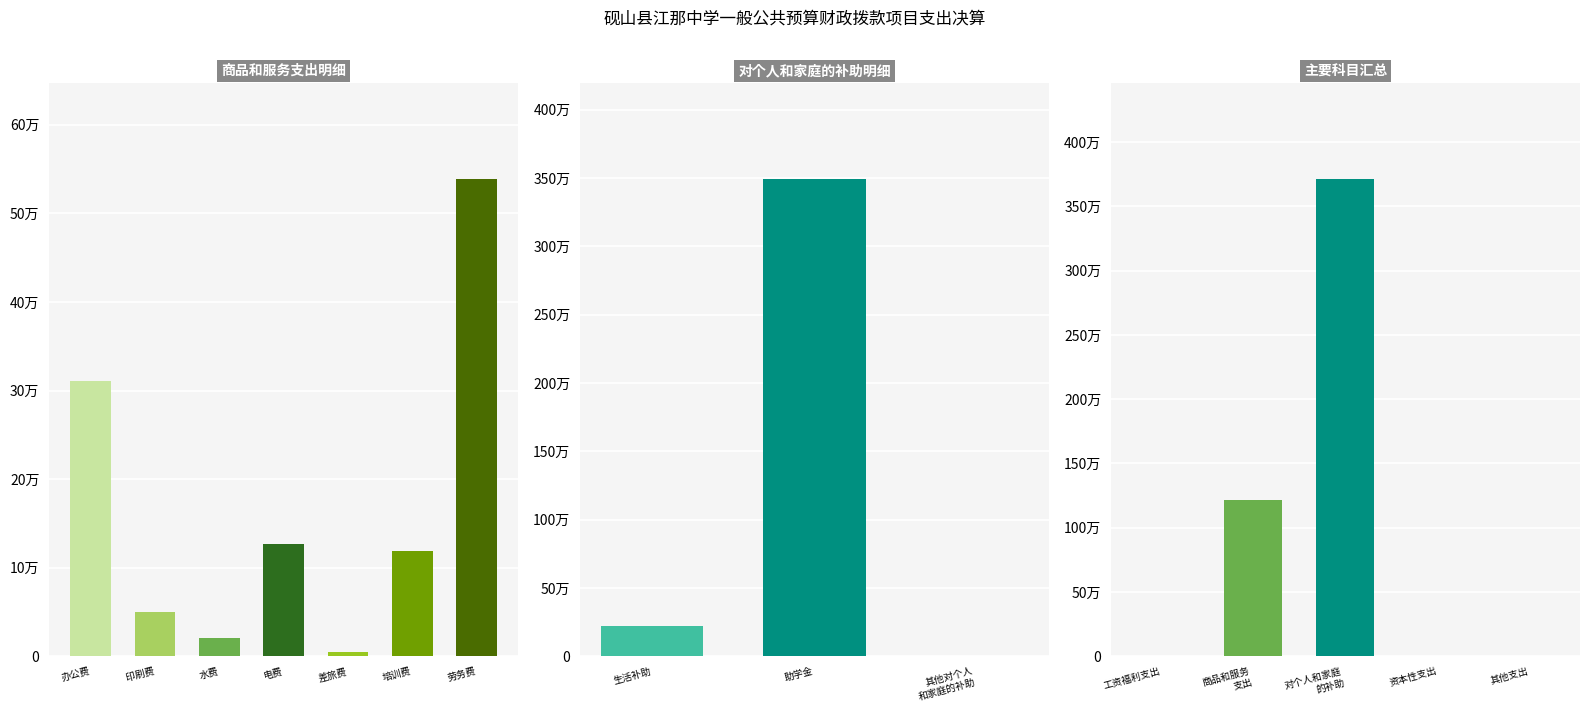

True or false: 工资福利支出 has a value of 0.0 at 办公费.

True